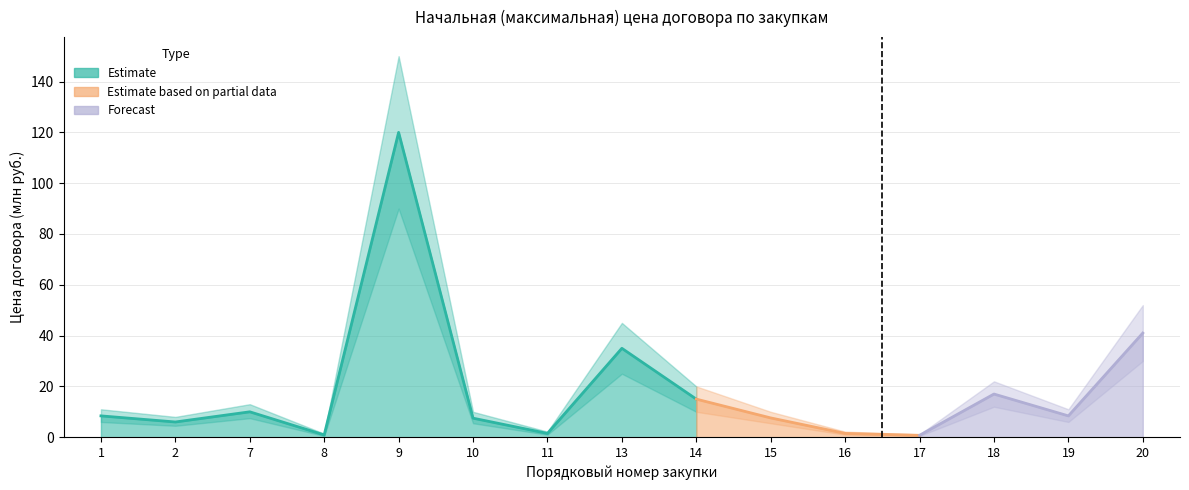

True or false: the data shows 7.6 at 15.

True